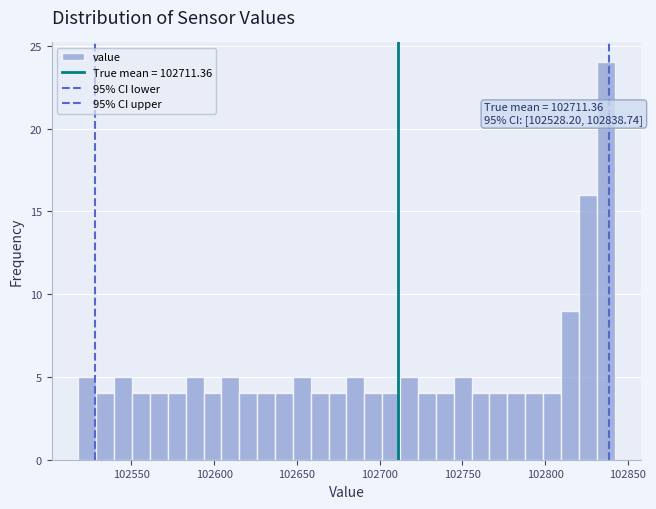

Around what value on the x-axis is the tallest bar? Give the approximate position of its centre, as read against the axis.

102835